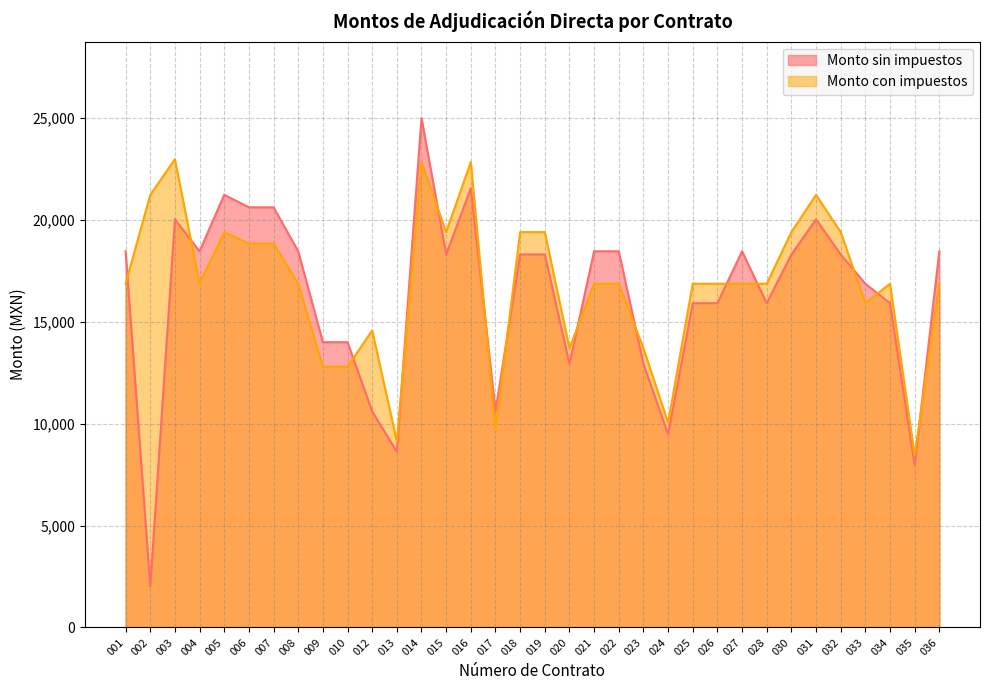

Reading right to left, list all the values displayed in this chart.

Monto sin impuestos: 036=18460.0	035=7956.9	034=15913.8	033=16868.6	032=18303.5	031=20026.7	030=18303.5	028=15913.8	027=18460.0	026=15913.8	025=15913.8	024=9482.8	023=12931.0	022=18460.0	021=18460.0	020=12931.0	019=18303.5	018=18303.5	017=10616.0	016=21551.7	015=18303.5	014=25000.0	013=8620.7	012=10600.0	010=14000.0	009=14000.0	008=18460.0	007=20618.0	006=20618.0	005=21232.0	004=18460.0	003=20026.7	002=2026.7	001=18460.0
Monto con impuestos: 036=16868.6	035=8434.3	034=16868.6	033=15913.8	032=19401.7	031=21228.3	030=19401.7	028=16868.6	027=16868.6	026=16868.6	025=16868.6	024=10051.7	023=13706.9	022=16868.6	021=16868.6	020=13706.9	019=19401.7	018=19401.7	017=9700.0	016=22844.8	015=19401.7	014=22844.8	013=9137.9	012=14575.0	010=12793.1	009=12793.1	008=16868.6	007=18840.6	006=18840.6	005=19401.7	004=16868.6	003=22980.6	002=21228.3	001=16868.6